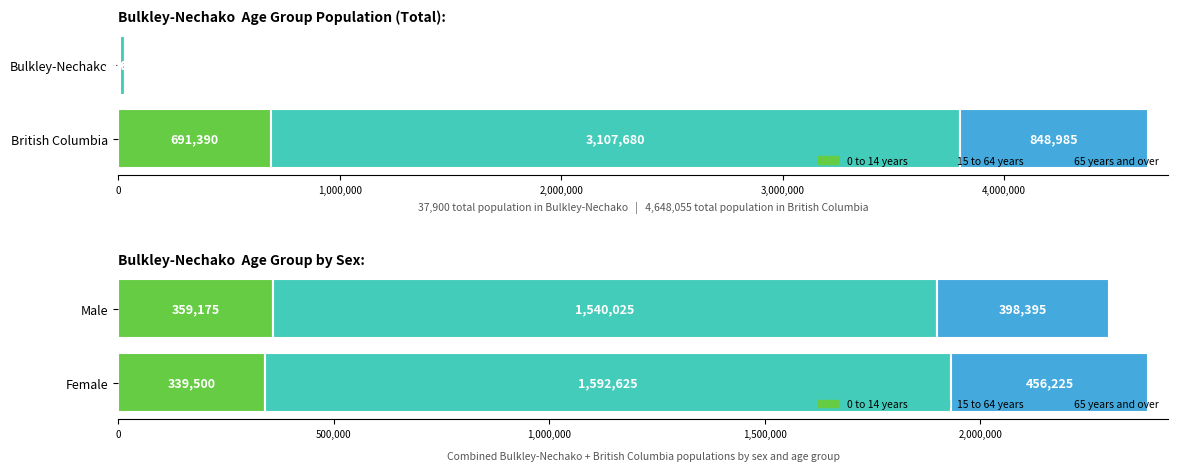

Reading left to right, extract all data points from this chart.

0 to 14 years: Bulkley-Nechako=7290	British Columbia=691390
15 to 64 years: Bulkley-Nechako=24975	British Columbia=3107680
65 years and over: Bulkley-Nechako=5635	British Columbia=848985